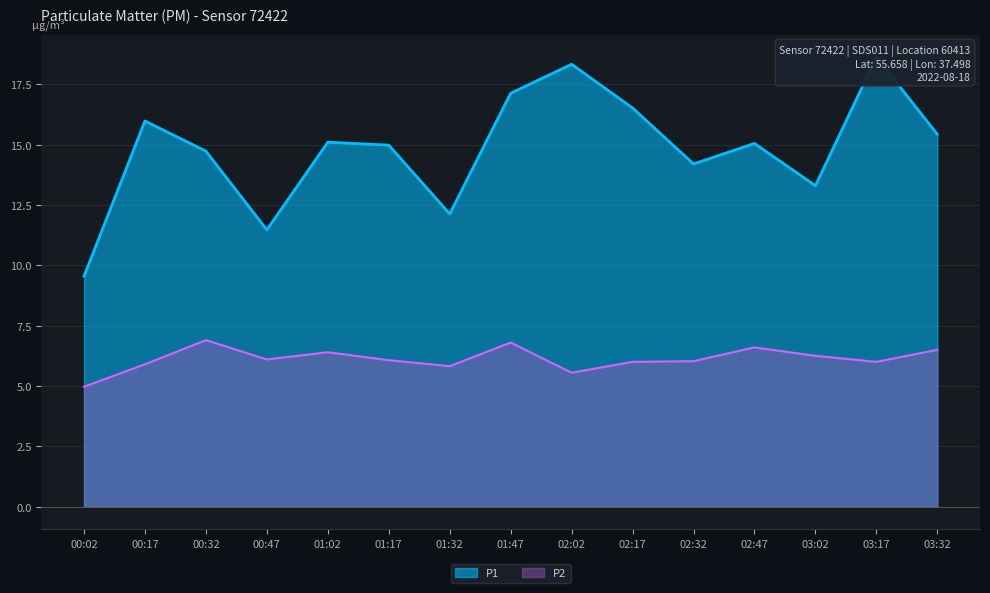

Reading left to right, transcribe all the data shown in this chart.

P1: 00:02=9.6	00:17=16.0	00:32=14.7	00:47=11.5	01:02=15.1	01:17=15.0	01:32=12.1	01:47=17.1	02:02=18.3	02:17=16.5	02:32=14.2	02:47=15.1	03:02=13.3	03:17=18.6	03:32=15.4
P2: 00:02=5.0	00:17=5.9	00:32=6.9	00:47=6.1	01:02=6.4	01:17=6.1	01:32=5.8	01:47=6.8	02:02=5.5	02:17=6.0	02:32=6.0	02:47=6.6	03:02=6.2	03:17=6.0	03:32=6.5